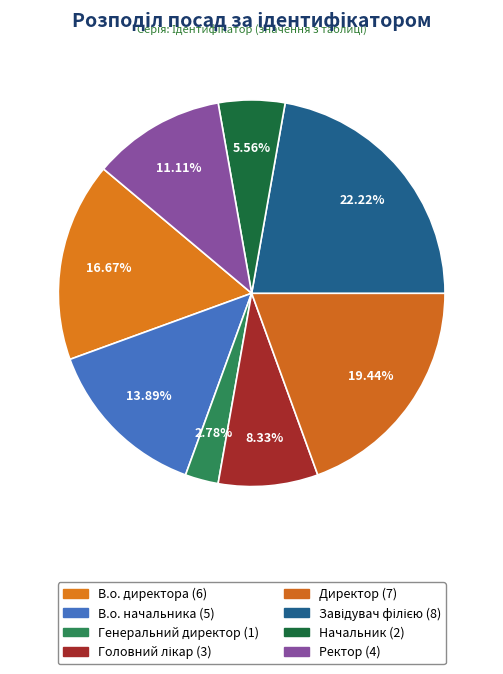

To the nearest percent, what percentage of the pie is Ректор?

11%